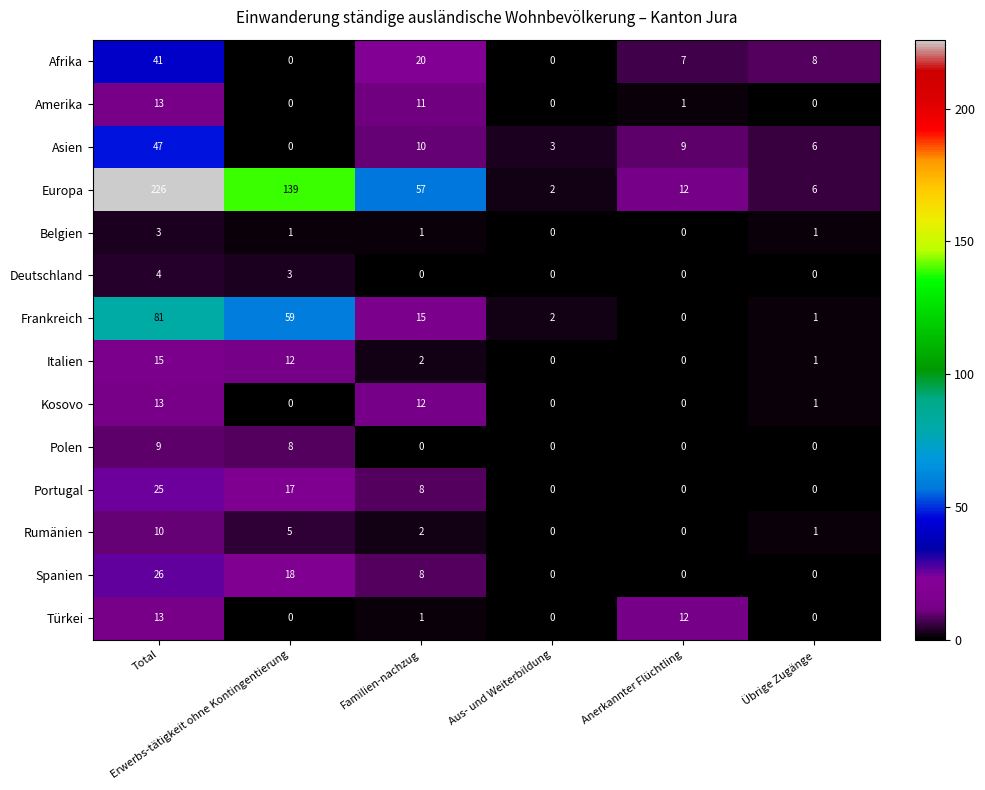

Count the number of data series in this chart.

14